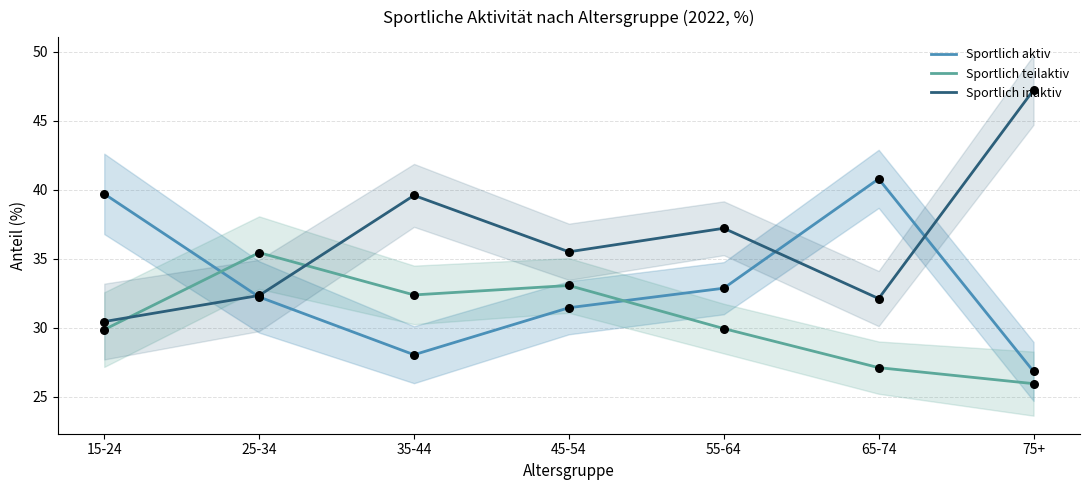

What are all the series names shown in the legend?

Sportlich aktiv, Sportlich teilaktiv, Sportlich inaktiv